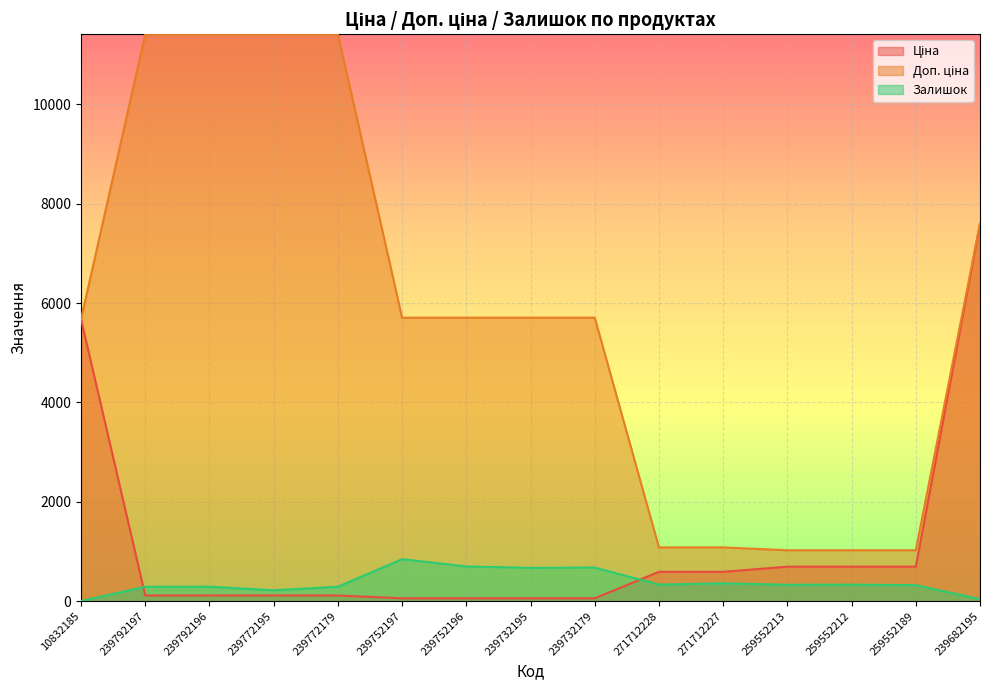

Does the chart display data point markers on the line(s)?

No